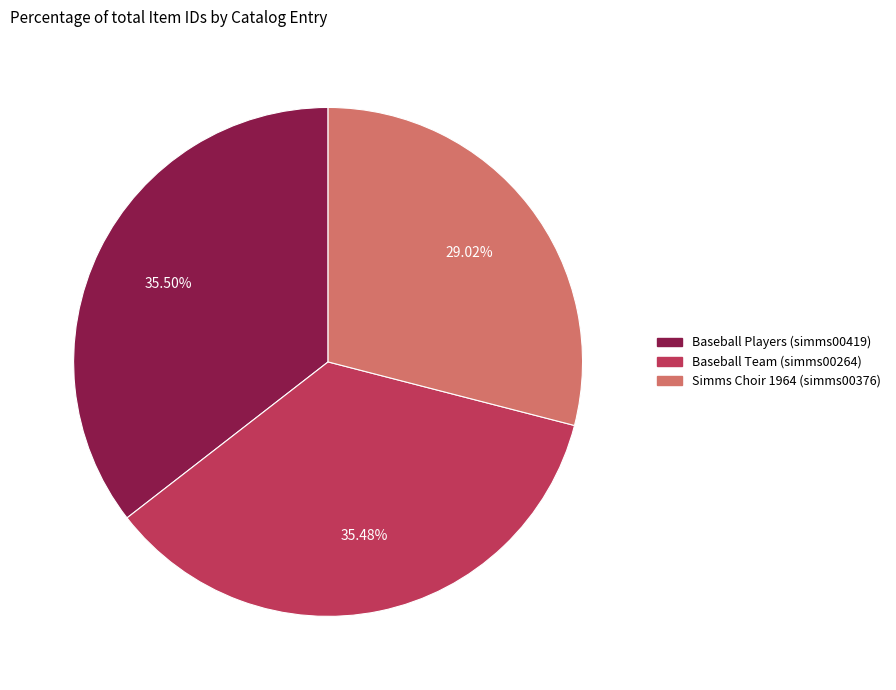

Approximately how many times larger is the value at Simms Choir 1964 (simms00376) compared to Baseball Team (simms00264)?

0.8